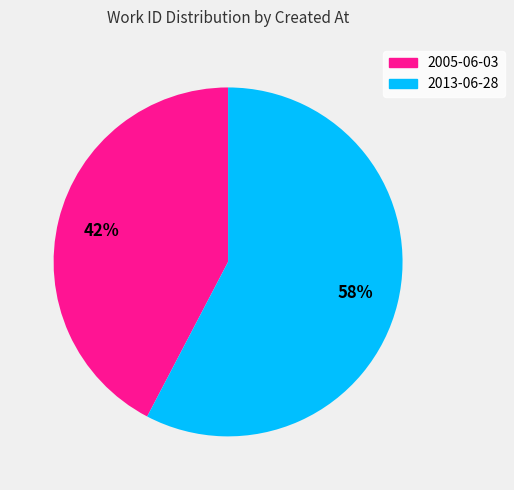

Combined, do 2013-06-28 and 2005-06-03 account for over 50%?

Yes